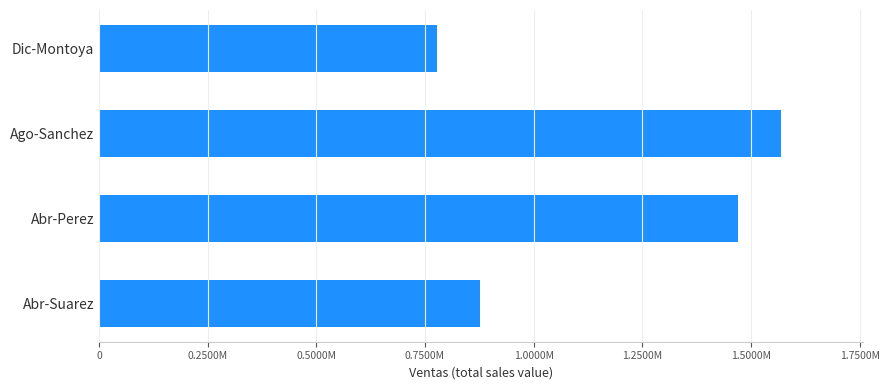

Does the chart contain stacked bars?

No